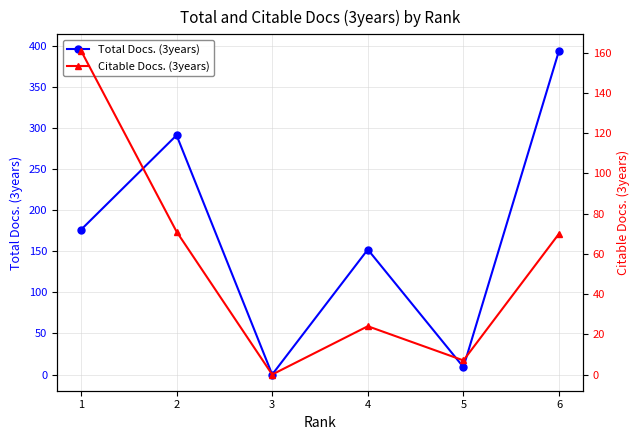

True or false: Citable Docs. (3years) and Total Docs. (3years) intersect in this chart.

False